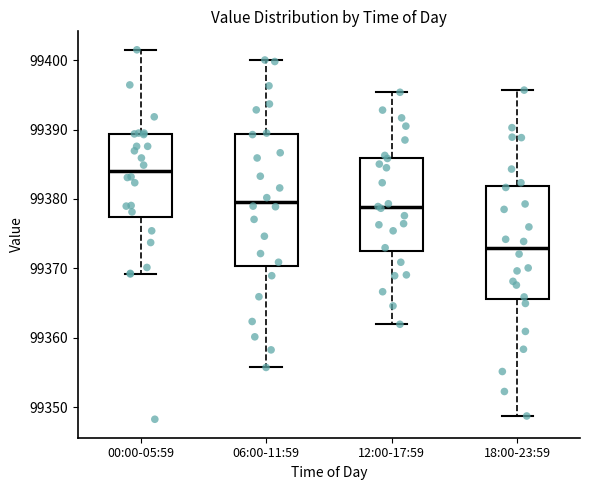

Comparing the boxes themselves (not the whiskers), which one is the tallest?

06:00-11:59